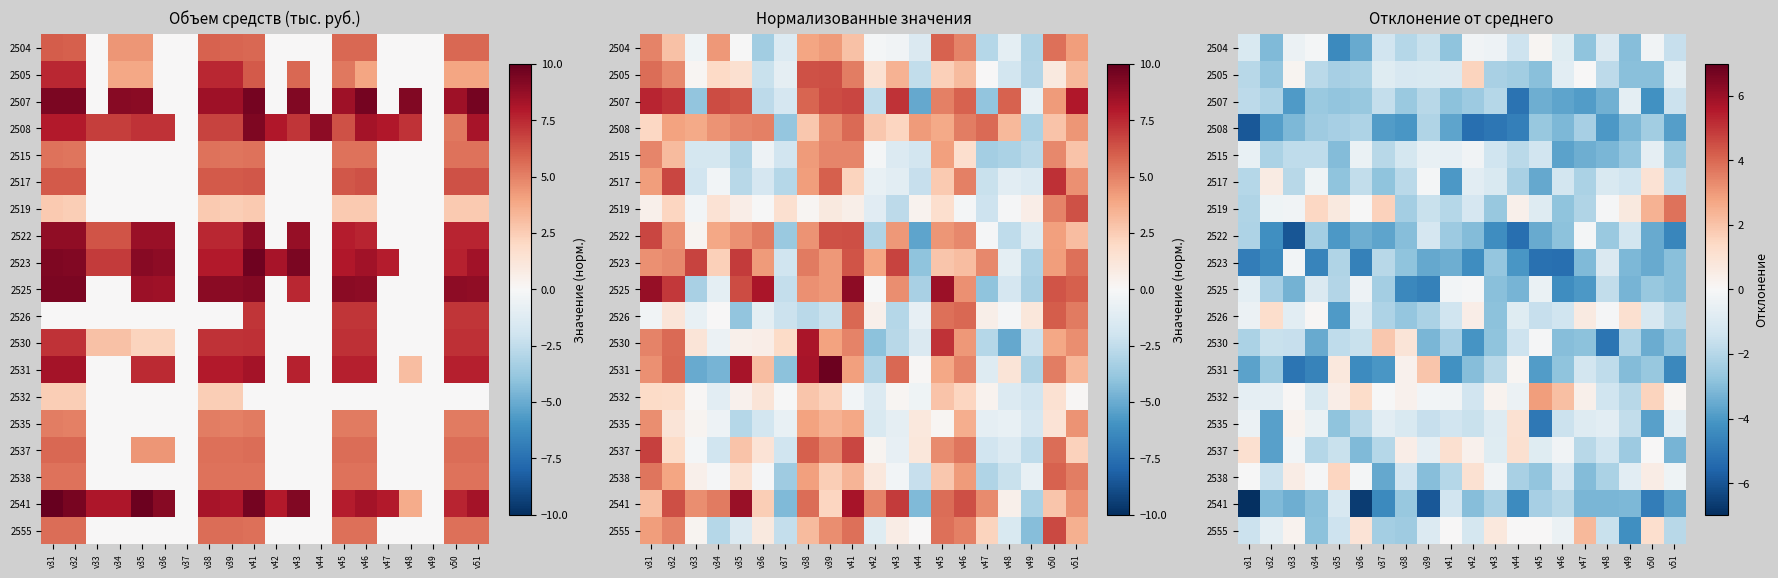

The 2522 series shows -0.2 at v47. True or false?

False